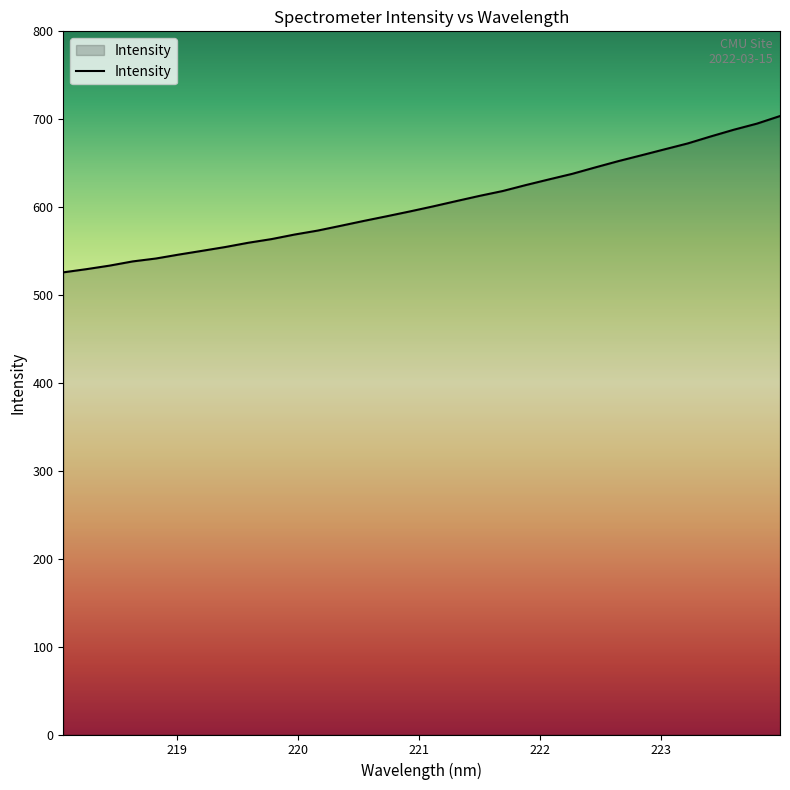

What is the greatest value displayed?

703.6